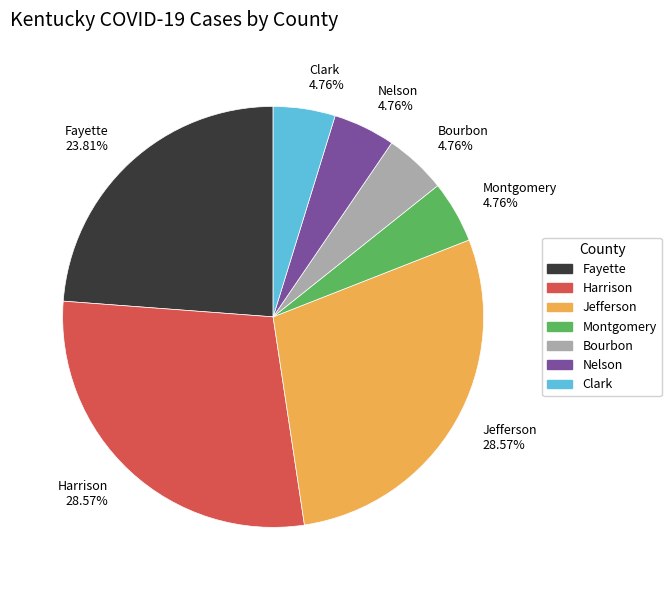

Combined, do Bourbon and Jefferson account for over 50%?

No